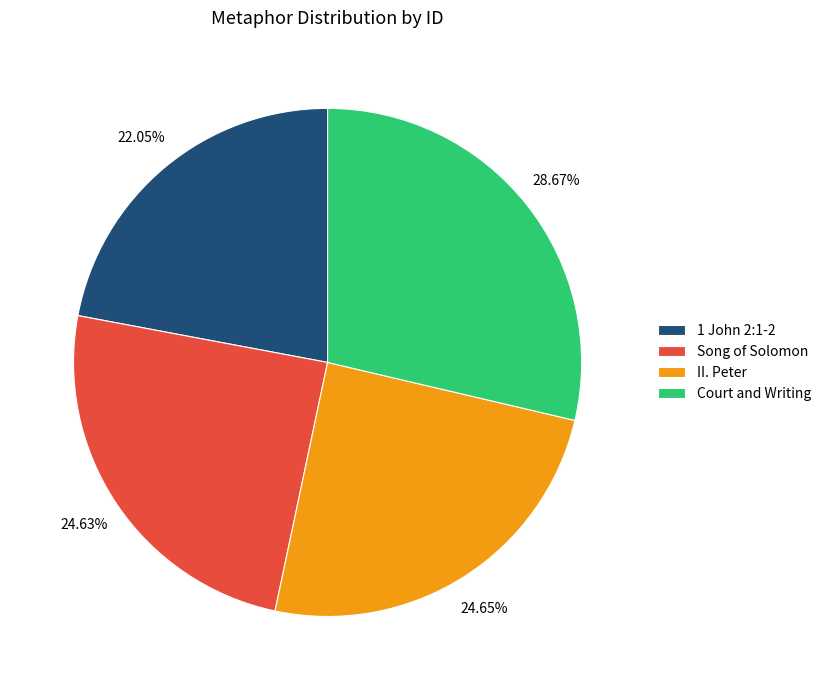

Is it true that II. Peter is 37% of the pie?

False